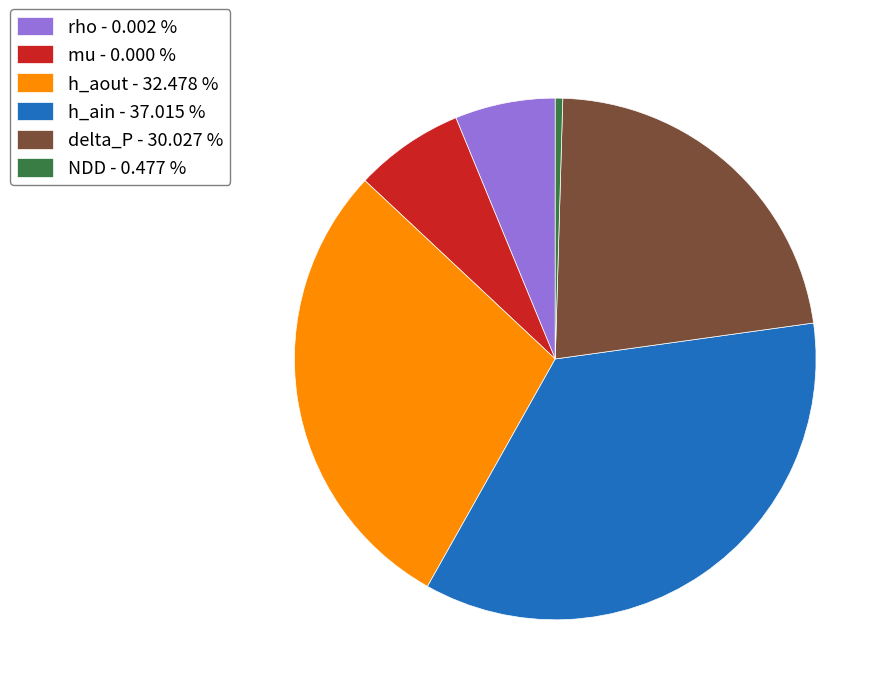

Which has a higher value, NDD - 0.477 % or rho - 0.002 %?

rho - 0.002 %